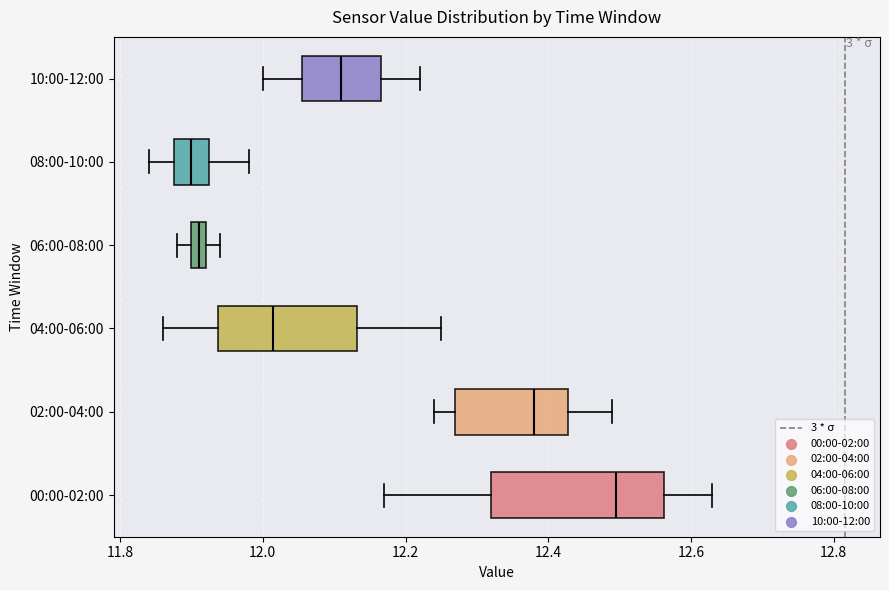

Where is the left edge of the box for 06:00-08:00 on the x-axis? The values are not printed on the chart, so give them approximately, as read against the axis.

11.90